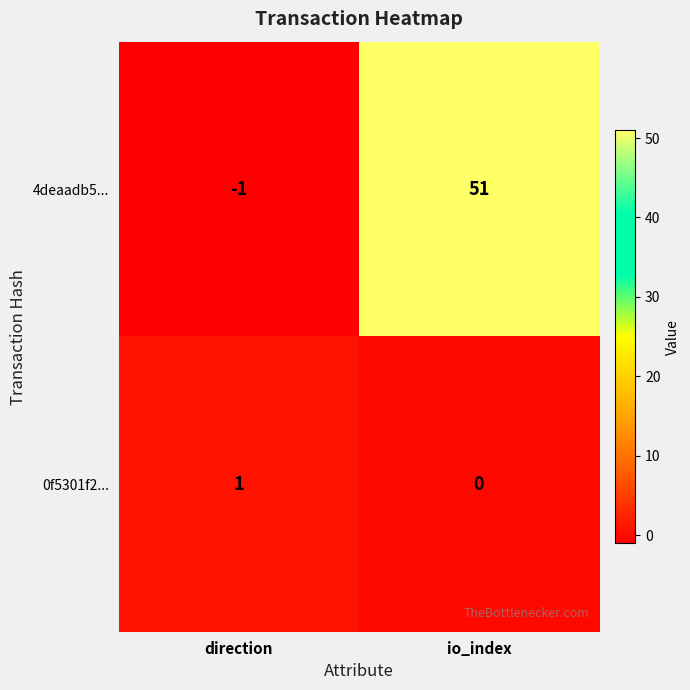

What is the maximum value shown in the chart?

51